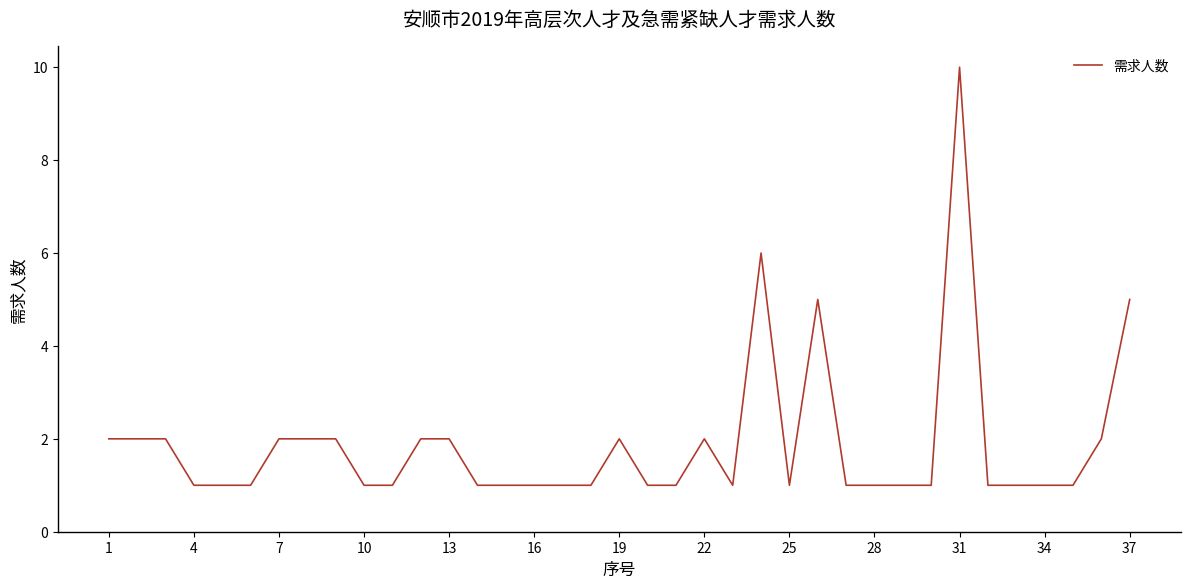

What is the difference between the maximum and minimum values?

9